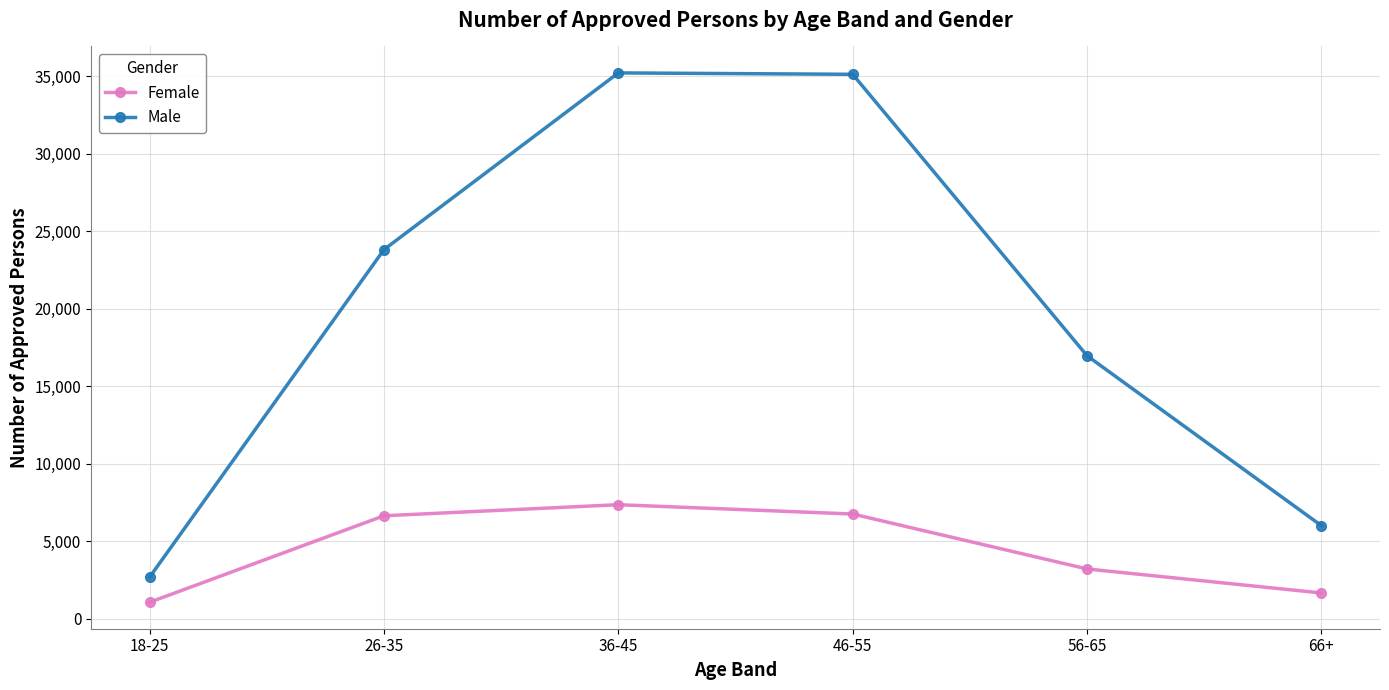

What is the average value of the Female series?

4444